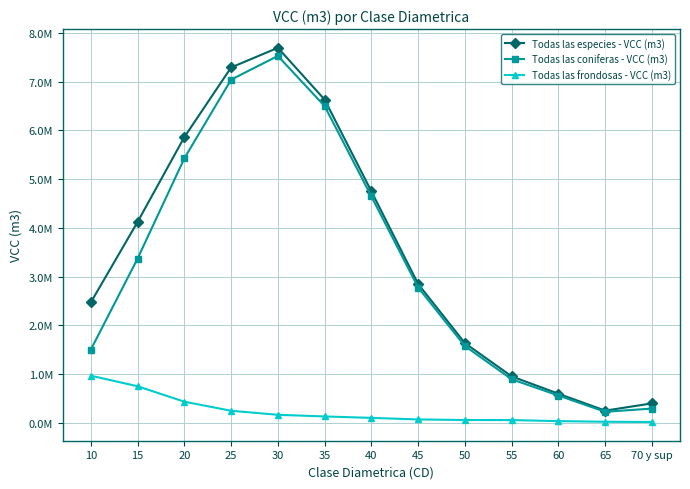

True or false: Todas las coniferas - VCC (m3) and Todas las frondosas - VCC (m3) cross at least once.

False